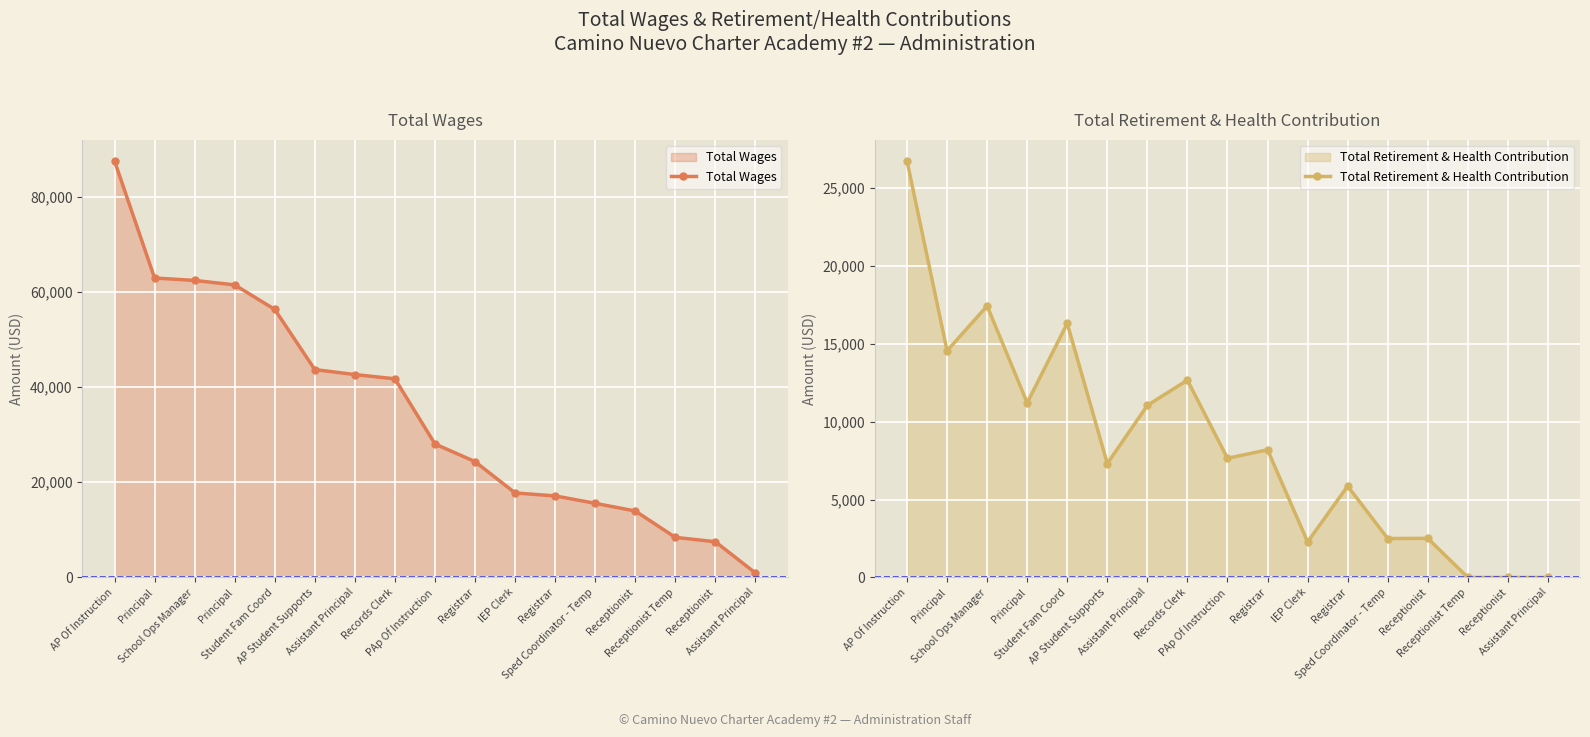

How many data points in Total Wages are above 28030?

8